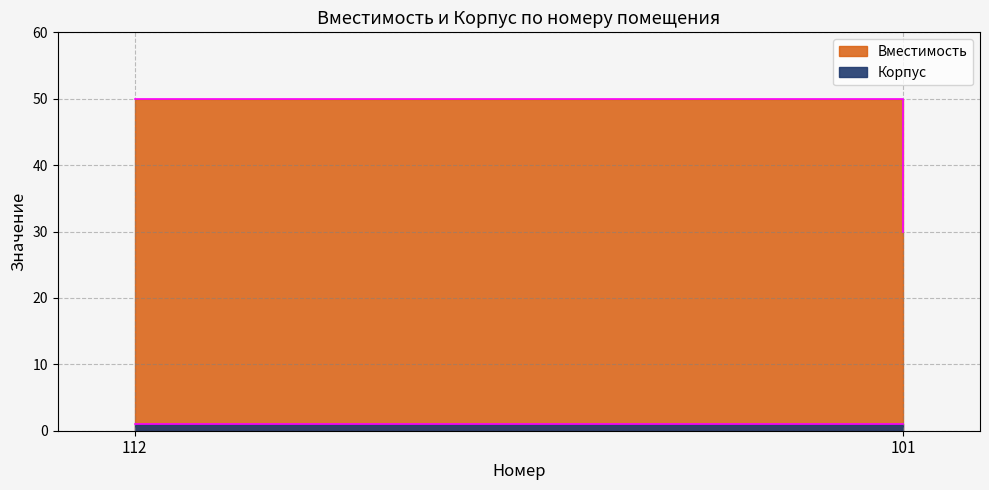

At how many categories does at least one series exceed 47?

1